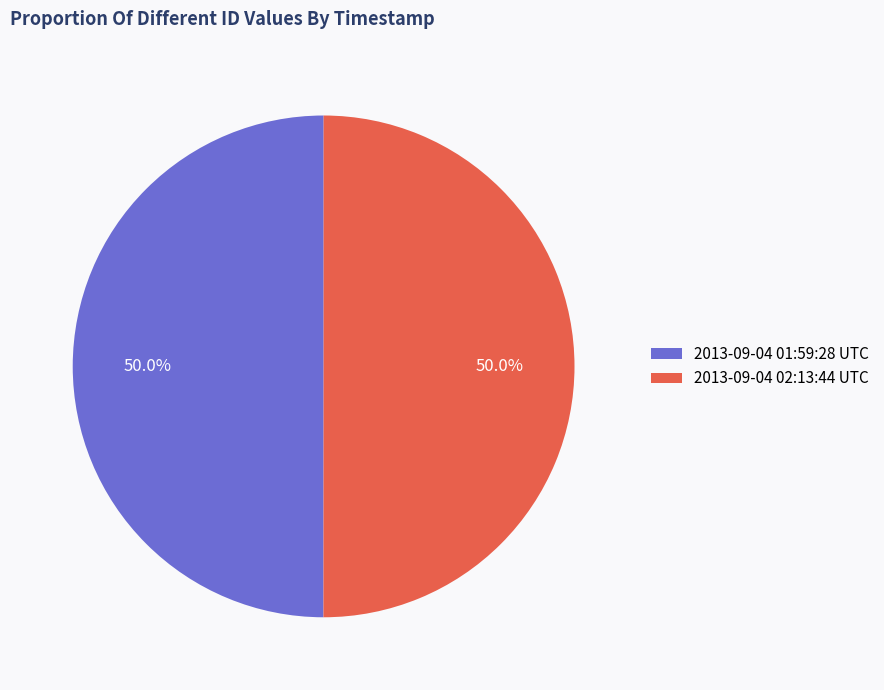

What is the total percentage of 2013-09-04 02:13:44 UTC and 2013-09-04 01:59:28 UTC?

100.0%